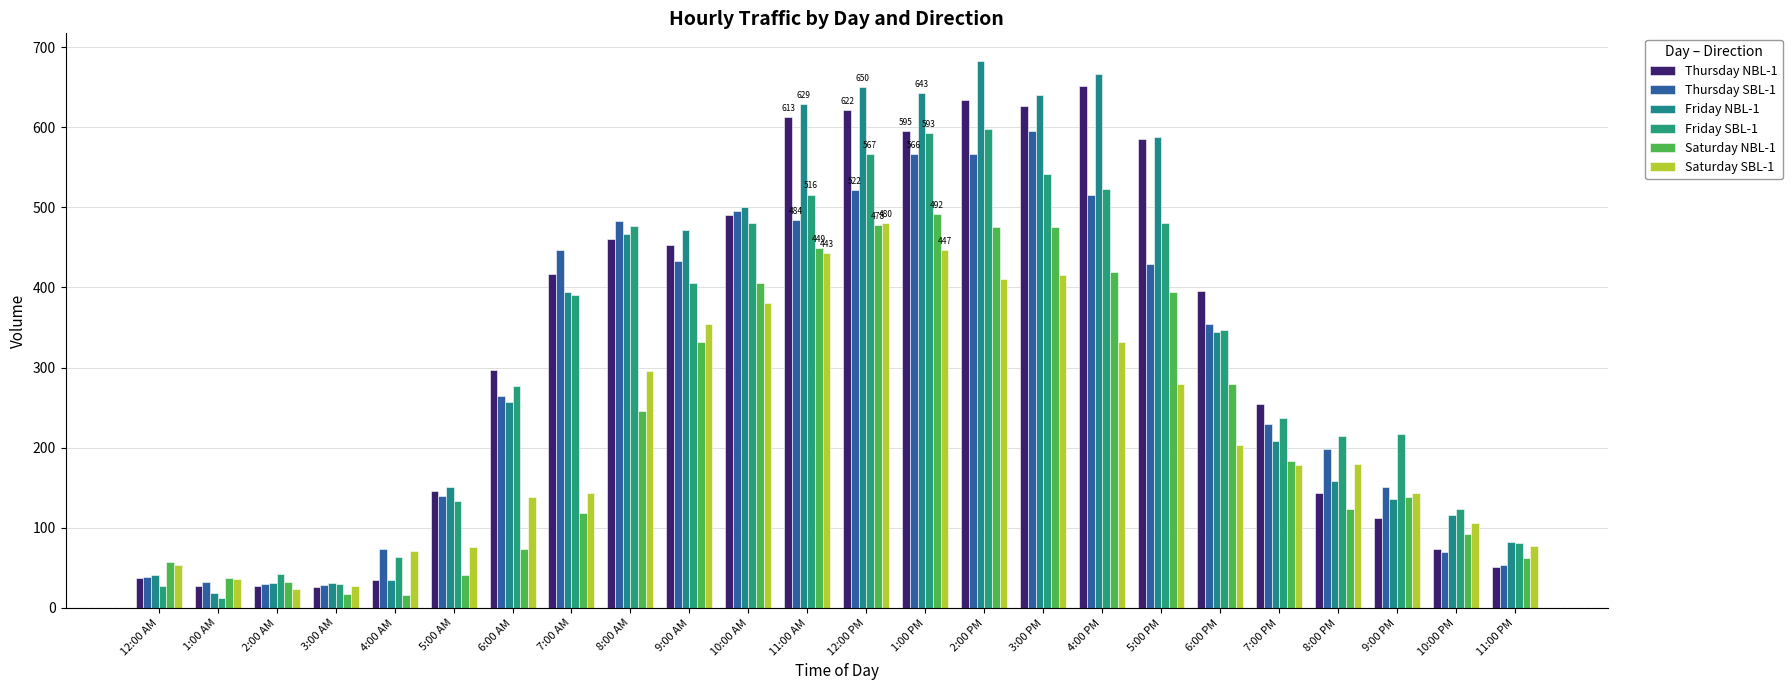

Which category has the highest value in the Thursday SBL-1 series?

3:00 PM